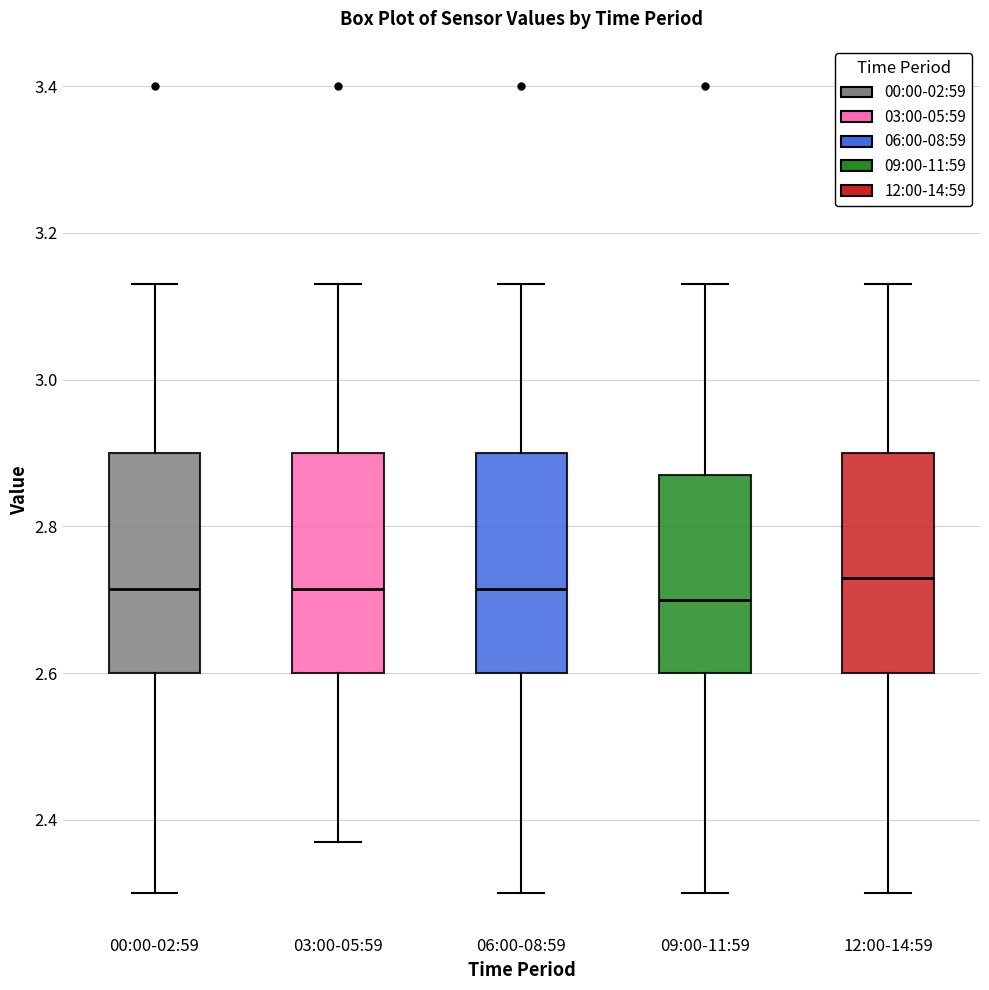

Reading left to right, transcribe this box plot: for each box, give where its median line is, the range the box spans, and where its two whiskers end, as read against the y-axis. The values are not printed on the chart, so give them approximately, as read against the axis.

00:00-02:59: median 2.72, box 2.60 to 2.90, whiskers 2.30 to 3.14
03:00-05:59: median 2.72, box 2.60 to 2.90, whiskers 2.38 to 3.14
06:00-08:59: median 2.72, box 2.60 to 2.90, whiskers 2.30 to 3.14
09:00-11:59: median 2.70, box 2.60 to 2.88, whiskers 2.30 to 3.14
12:00-14:59: median 2.74, box 2.60 to 2.90, whiskers 2.30 to 3.14